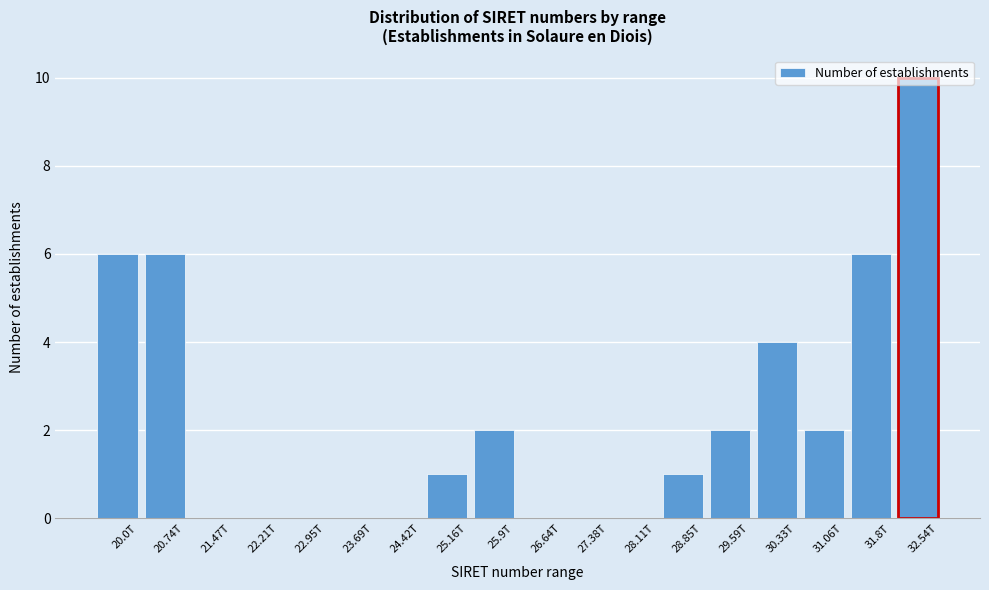

What is the maximum value shown in the chart?

10